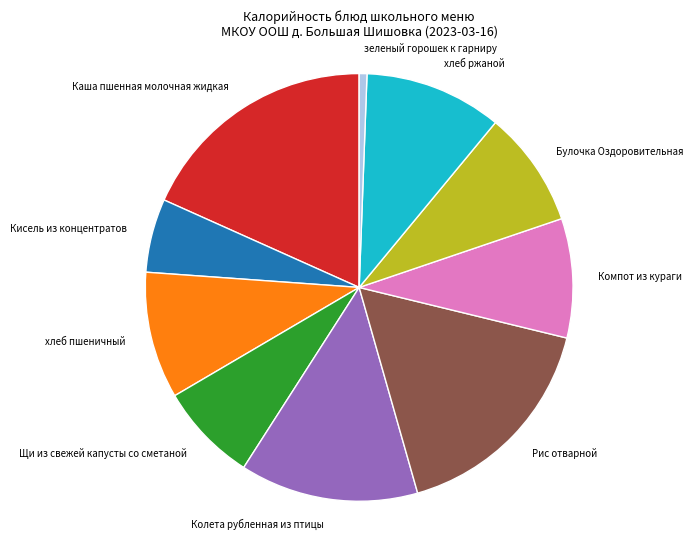

Does any single category account for the majority?

No